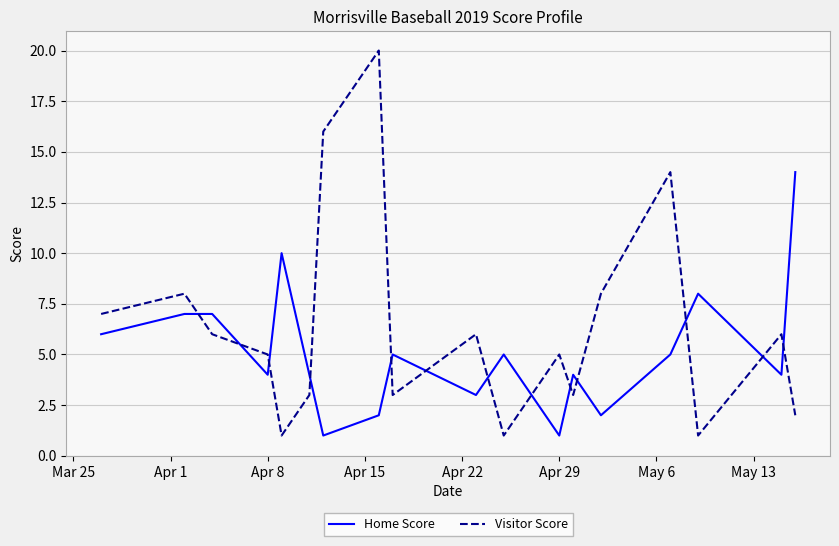

How many times do Visitor Score and Home Score cross each other?

13